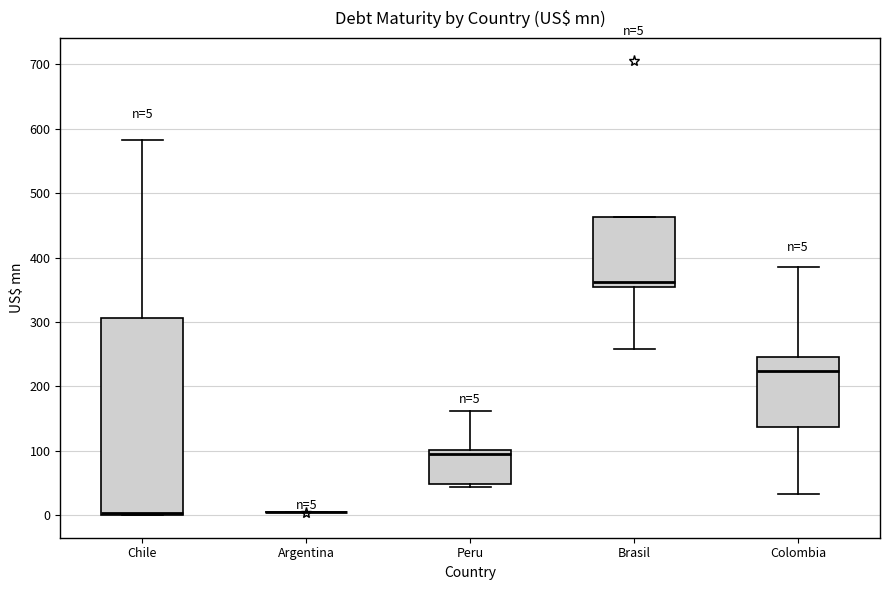

Comparing the boxes themselves (not the whiskers), which one is the tallest?

Chile